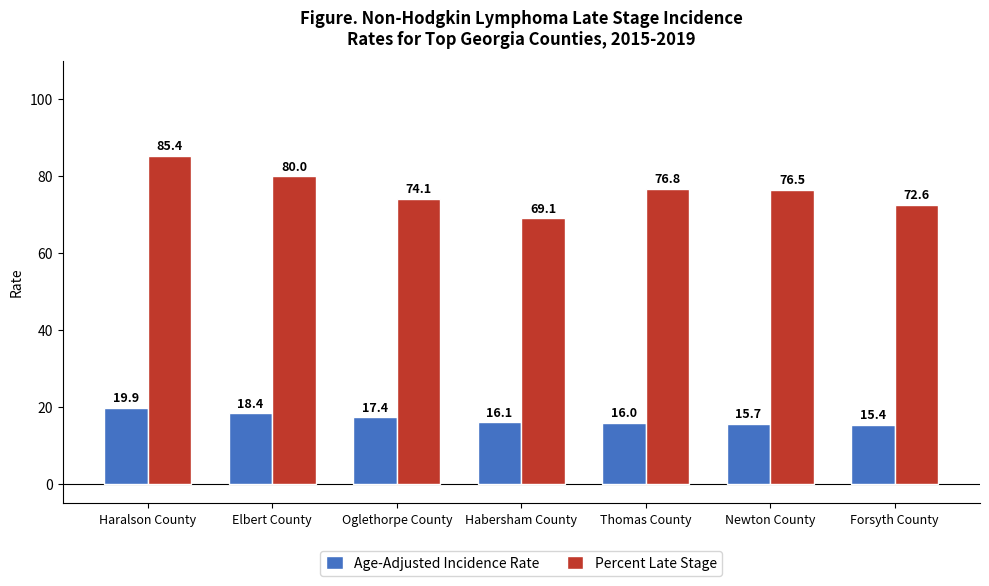

How many data points in Percent Late Stage are above 76?

4